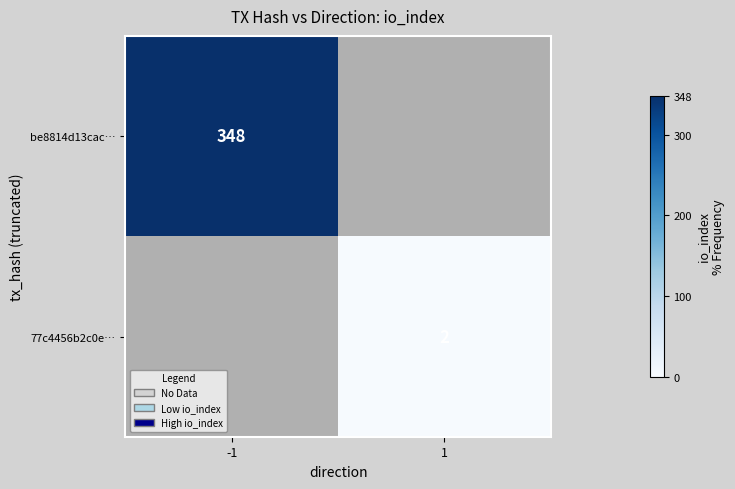

The be8814d13cac… series shows 195 at -1. True or false?

False